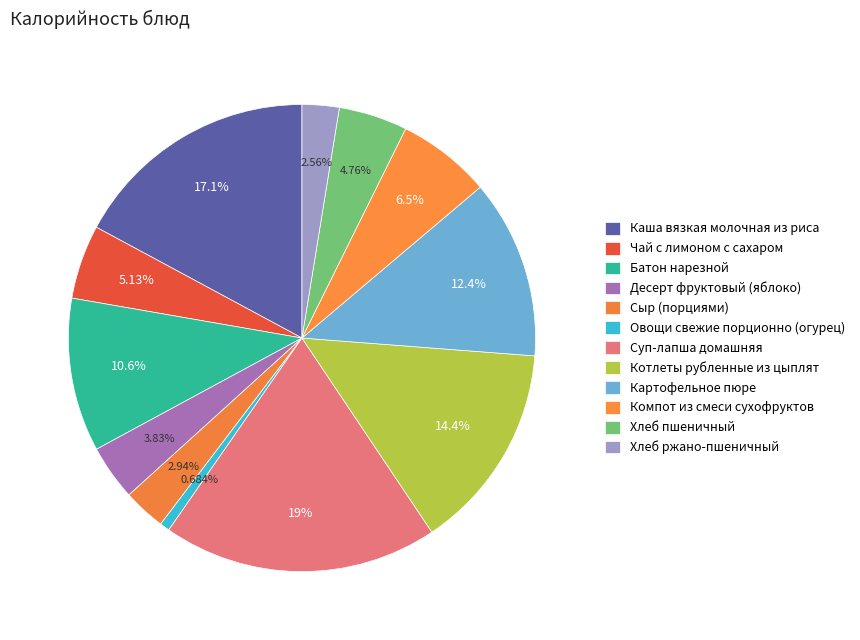

What is the change in value from Чай с лимоном с сахаром to Картофельное пюре?

+89.2